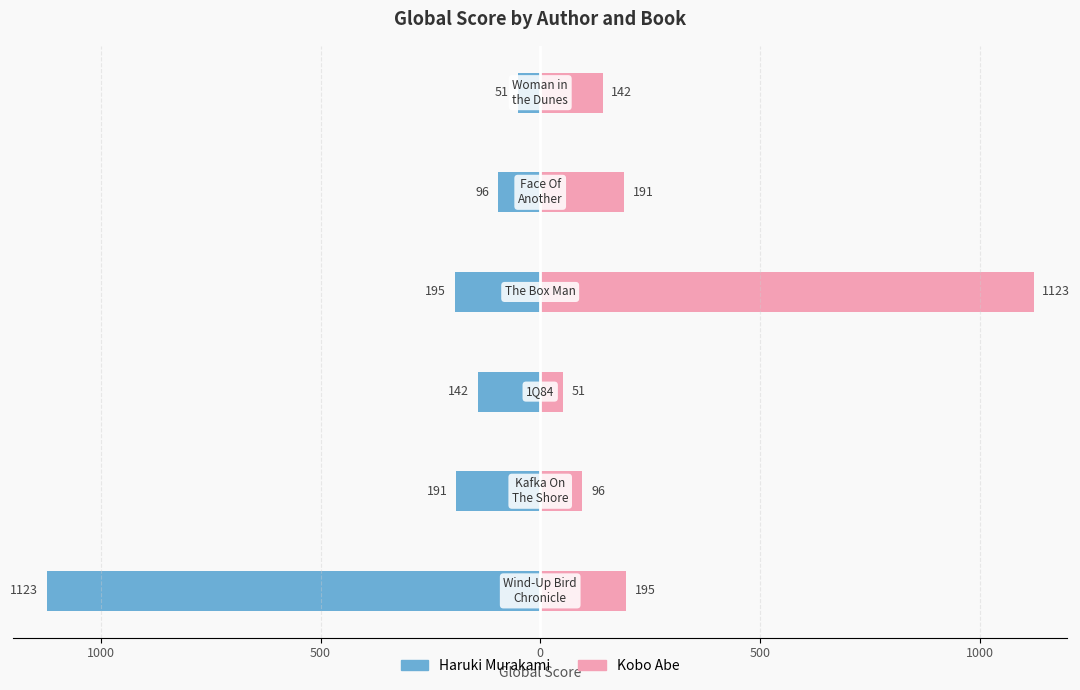

Rank the series by their average value, from lowest to highest.

Haruki Murakami, Kobo Abe